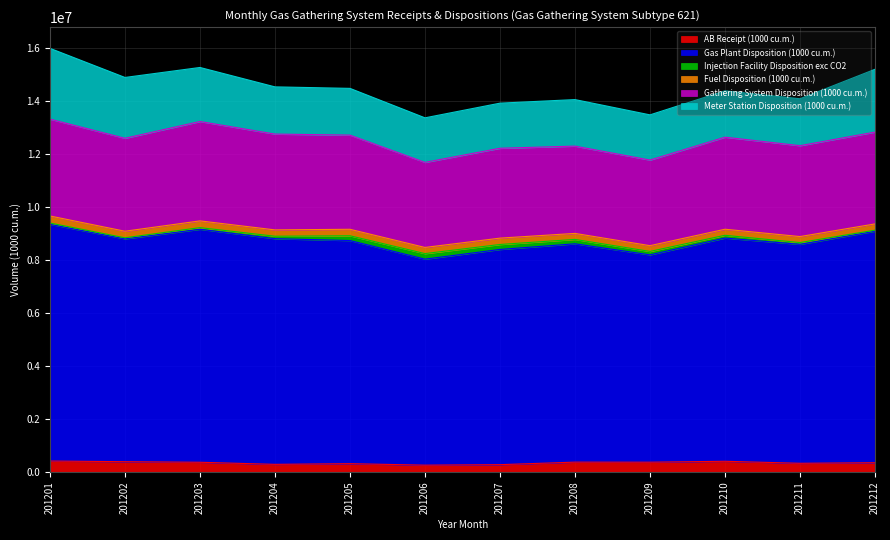

What is the minimum value shown in the chart?

38507.7